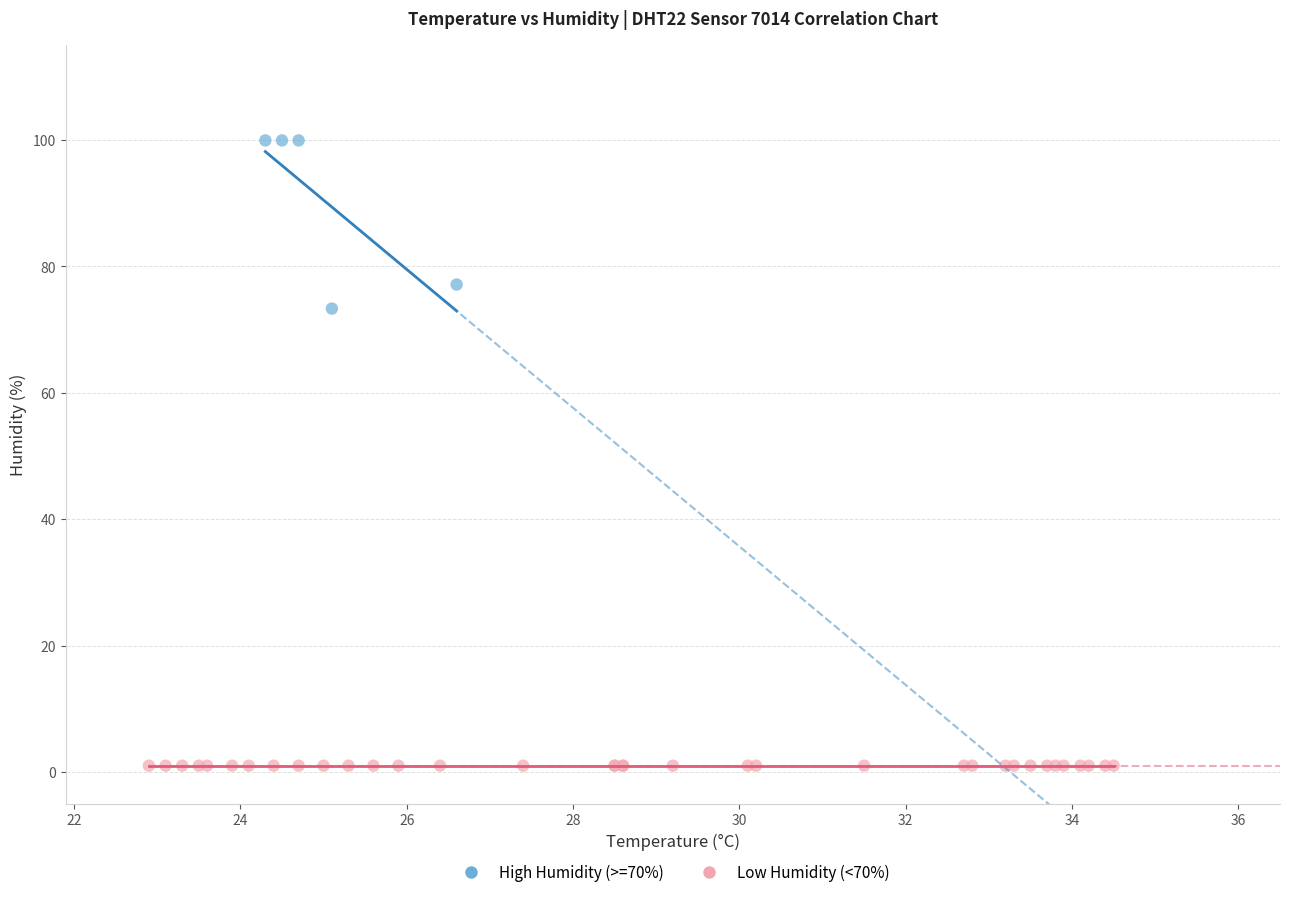

Which series contains the highest Y value?

High Humidity (>=70%)